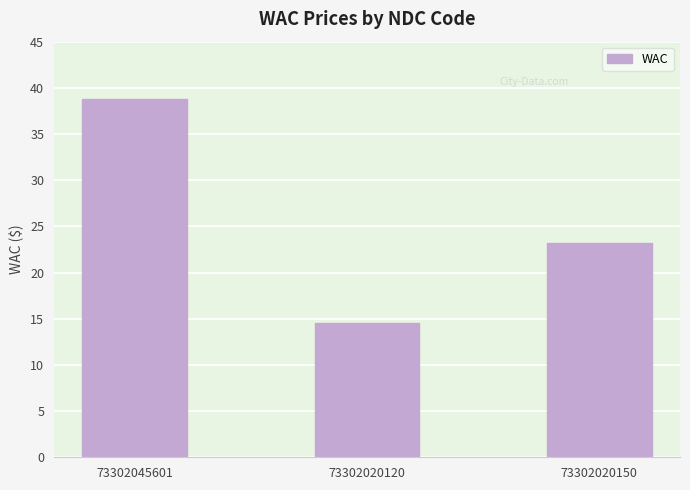

What is the sum of the values at 73302020150 and 73302045601?

62.0